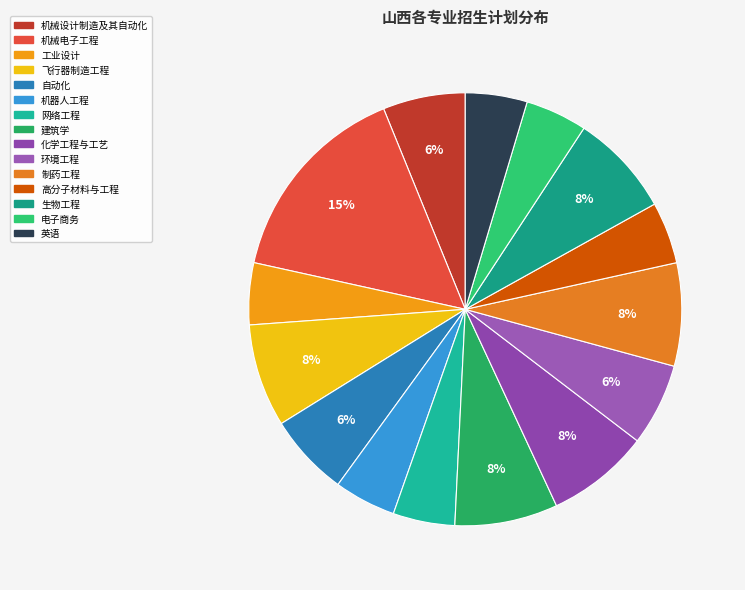

Which slice is the largest?

机械电子工程